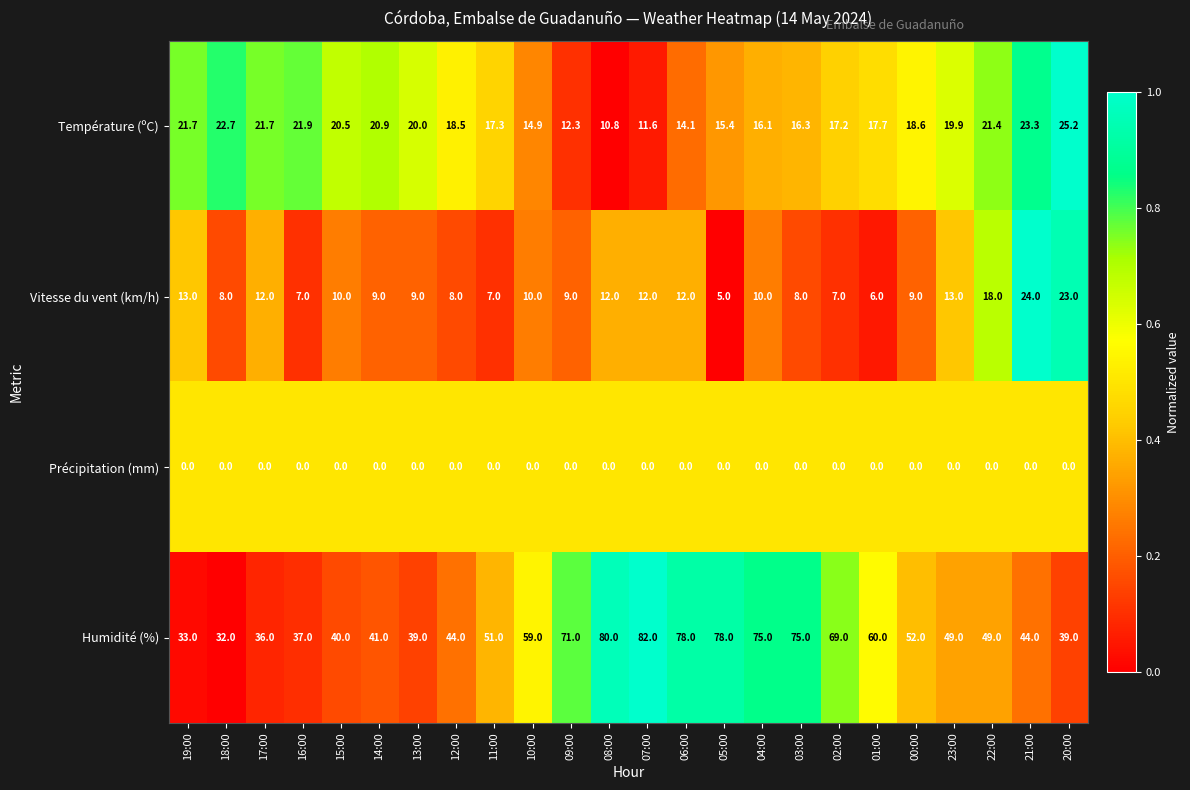

What is the spread (max minus min) of values at 00:00?

52.0